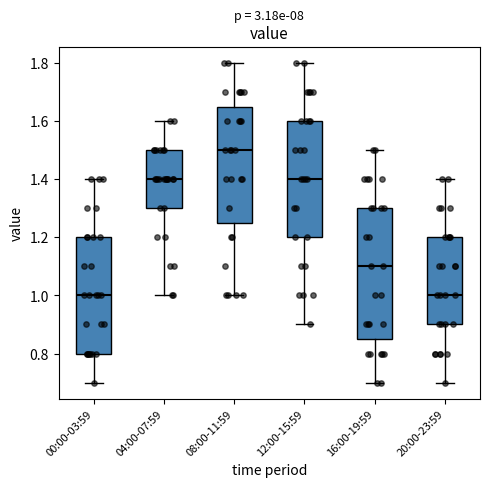

Reading left to right, read every box against the y-axis: the position of its median line, the range the box covers, and the ends of its whiskers. The values are not printed on the chart, so give them approximately, as read against the axis.

00:00-03:59: median 1.00, box 0.80 to 1.20, whiskers 0.70 to 1.40
04:00-07:59: median 1.40, box 1.30 to 1.50, whiskers 1.00 to 1.60
08:00-11:59: median 1.50, box 1.26 to 1.66, whiskers 1.00 to 1.80
12:00-15:59: median 1.40, box 1.20 to 1.60, whiskers 0.90 to 1.80
16:00-19:59: median 1.10, box 0.86 to 1.30, whiskers 0.70 to 1.50
20:00-23:59: median 1.00, box 0.90 to 1.20, whiskers 0.70 to 1.40